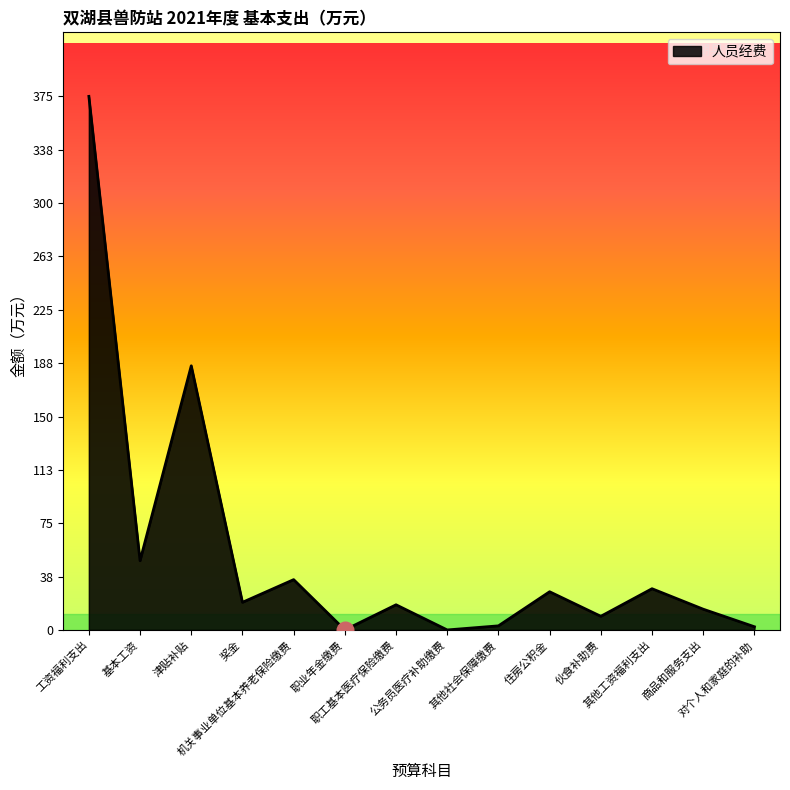

How many lines are shown in the chart?

1